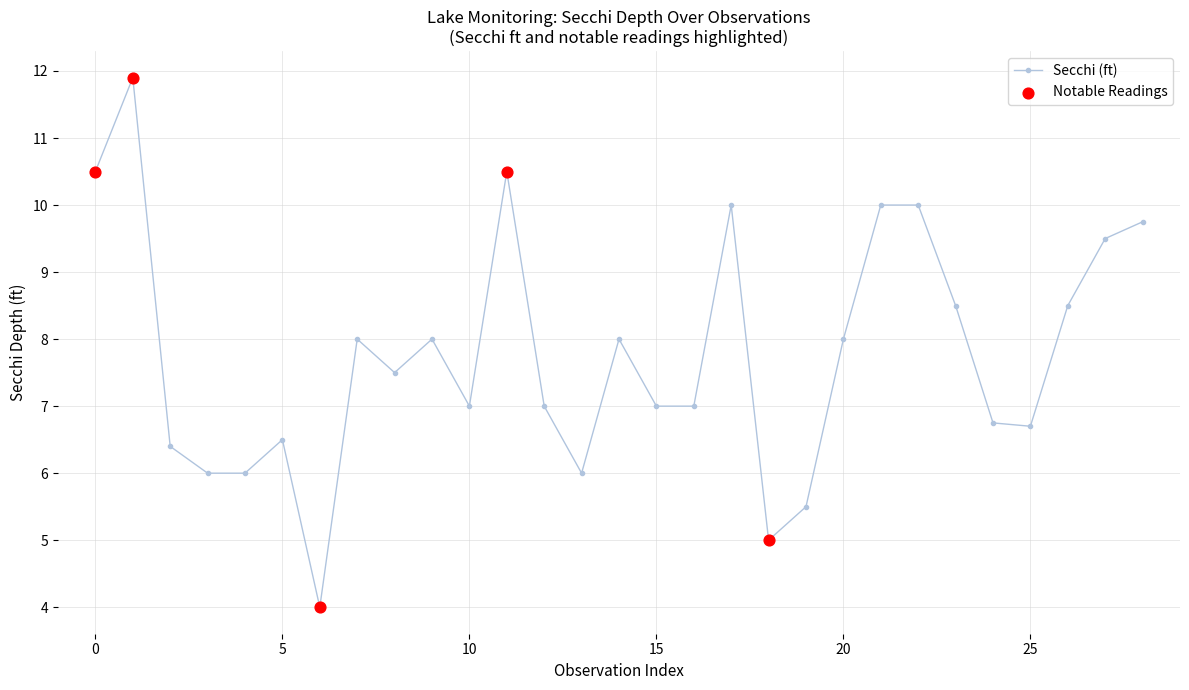

What is the maximum value shown in the chart?

11.9